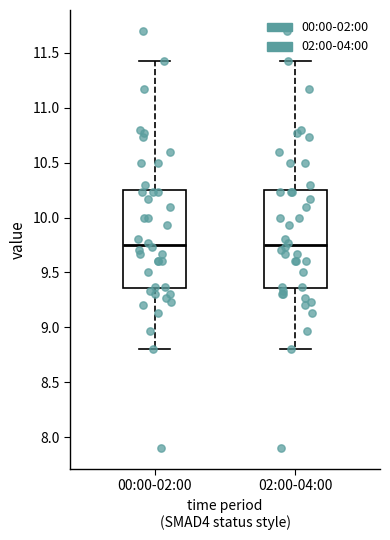

Reading left to right, transcribe this box plot: for each box, give where its median line is, the range the box spans, and where its two whiskers end, as read against the y-axis. The values are not printed on the chart, so give them approximately, as read against the axis.

00:00-02:00: median 9.75, box 9.35 to 10.25, whiskers 8.80 to 11.45
02:00-04:00: median 9.75, box 9.35 to 10.25, whiskers 8.80 to 11.45